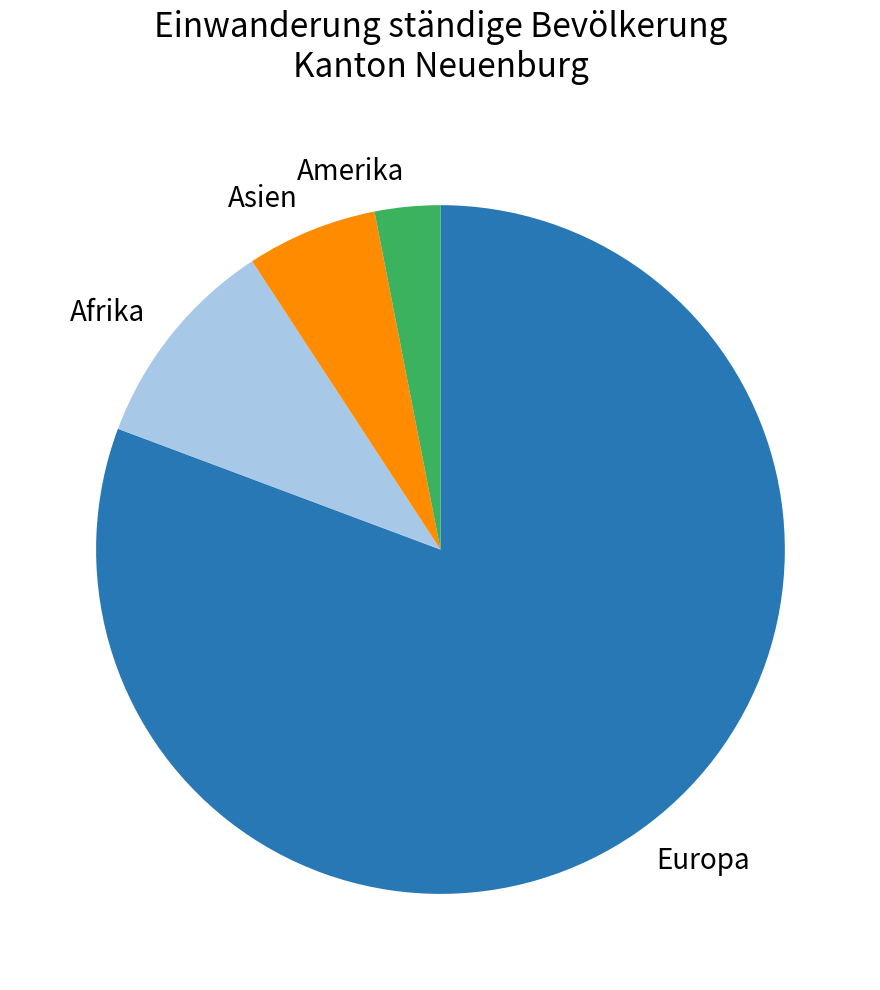

Is there any slice that represents more than half of the pie?

Yes